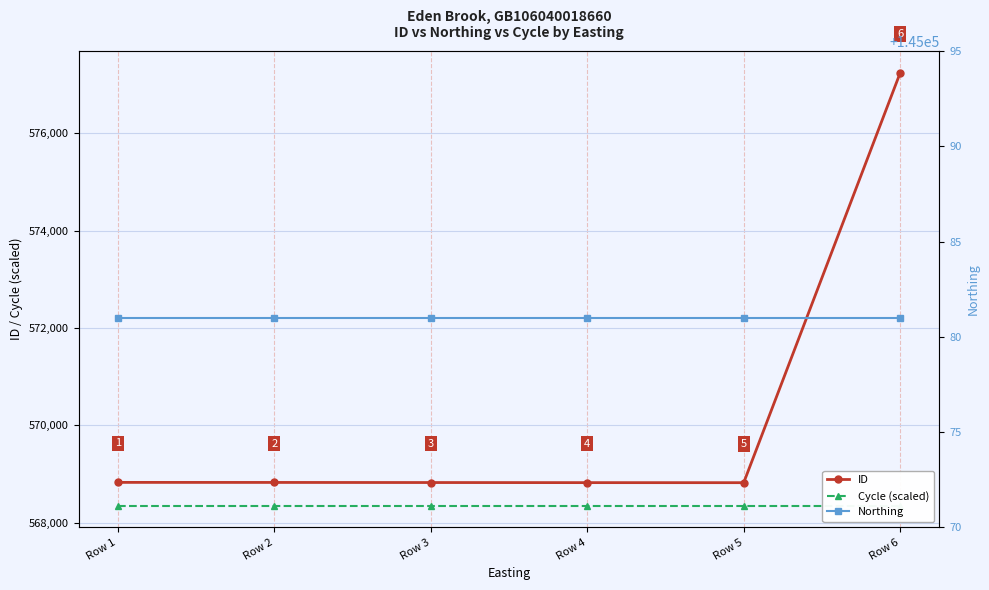

Reading left to right, transcribe all the data shown in this chart.

ID: 568826.0	568825.0	568823.0	568821.0	568820.0	577245.0
Cycle (scaled): 568347.5	568347.5	568347.5	568347.5	568347.5	568347.5
Northing: 145081.0	145081.0	145081.0	145081.0	145081.0	145081.0